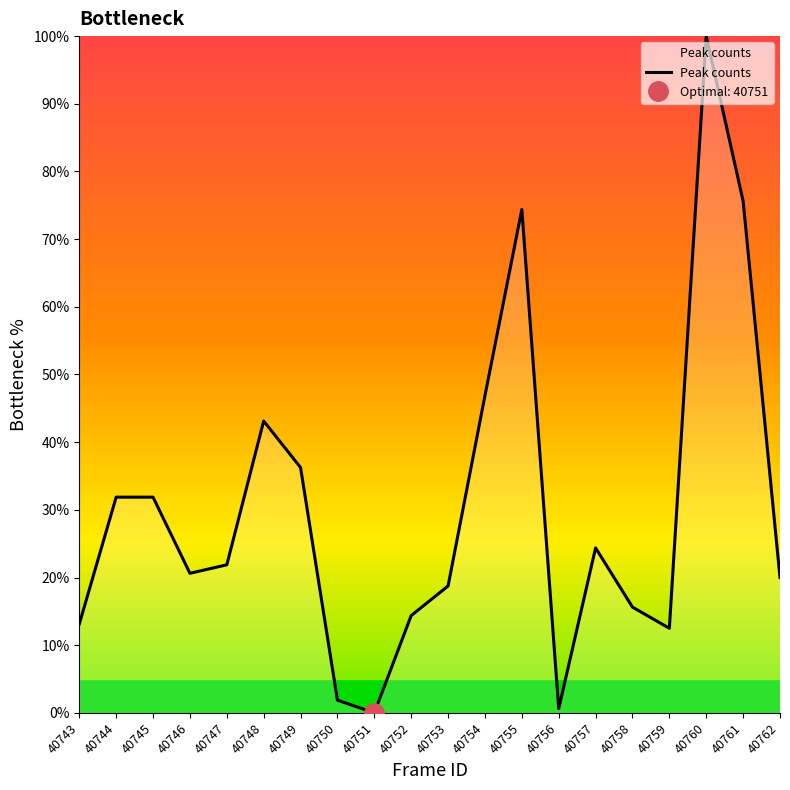

Does the chart have visible grid lines?

No